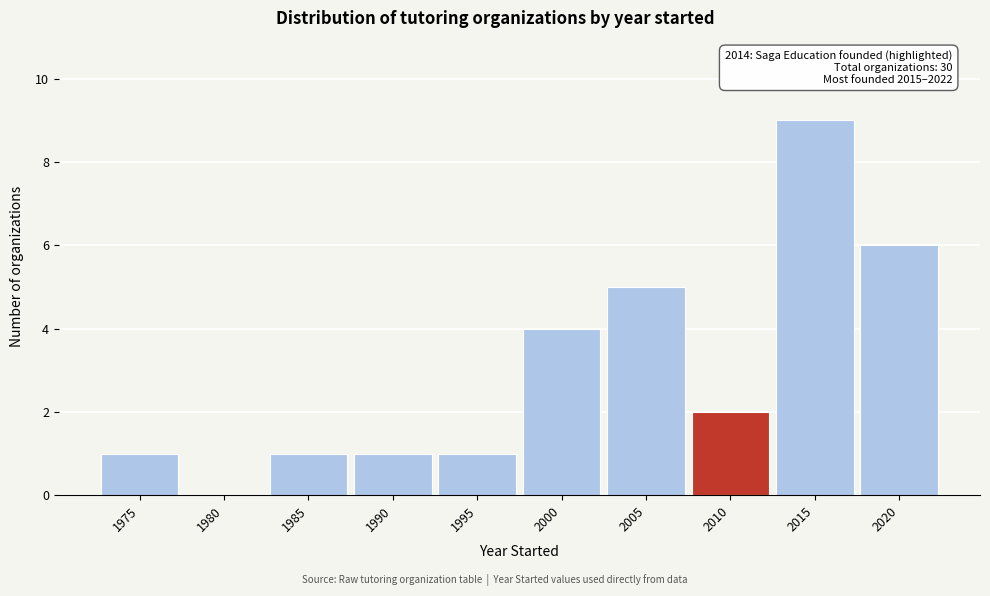

Reading left to right, transcribe all the data shown in this chart.

1975=1	1980=0	1985=1	1990=1	1995=1	2000=4	2005=5	2010=2	2015=9	2020=6